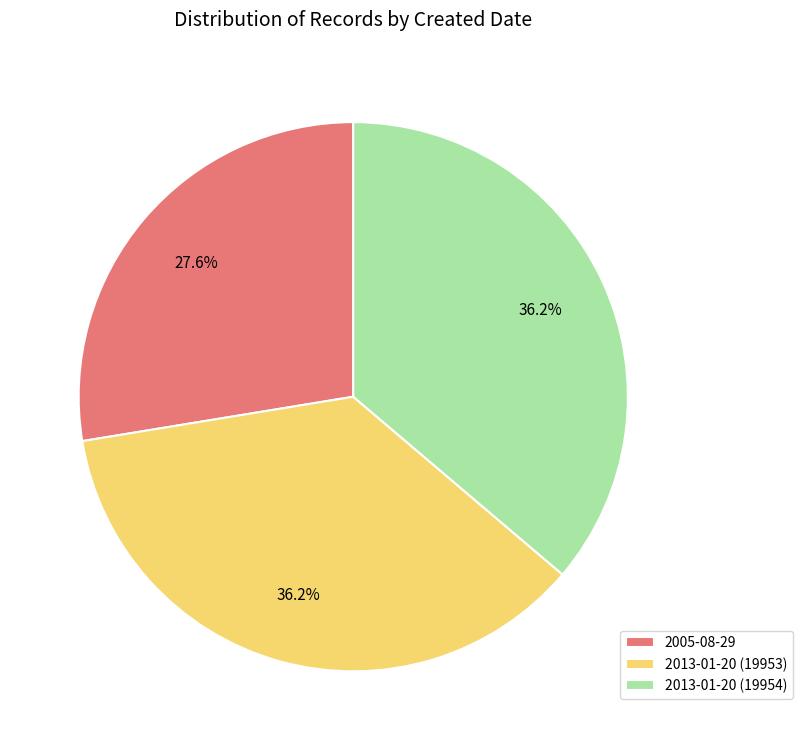

Which has a higher value, 2005-08-29 or 2013-01-20 (19954)?

2013-01-20 (19954)